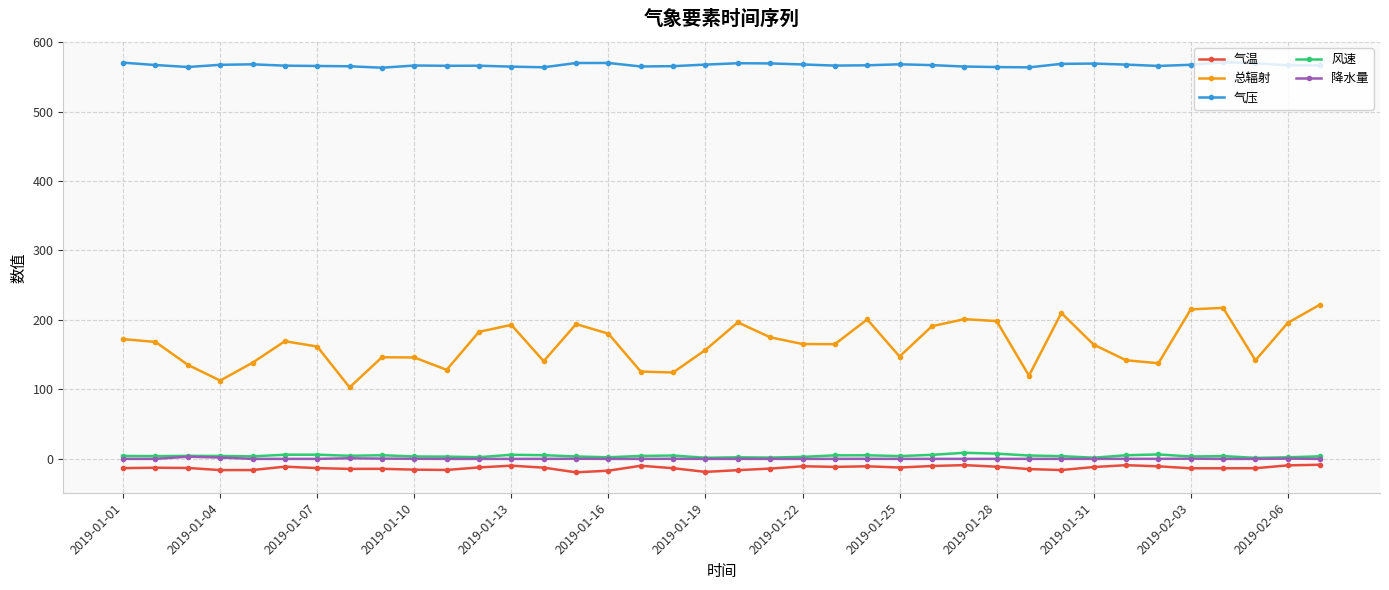

True or false: 风速 and 气温 intersect in this chart.

False